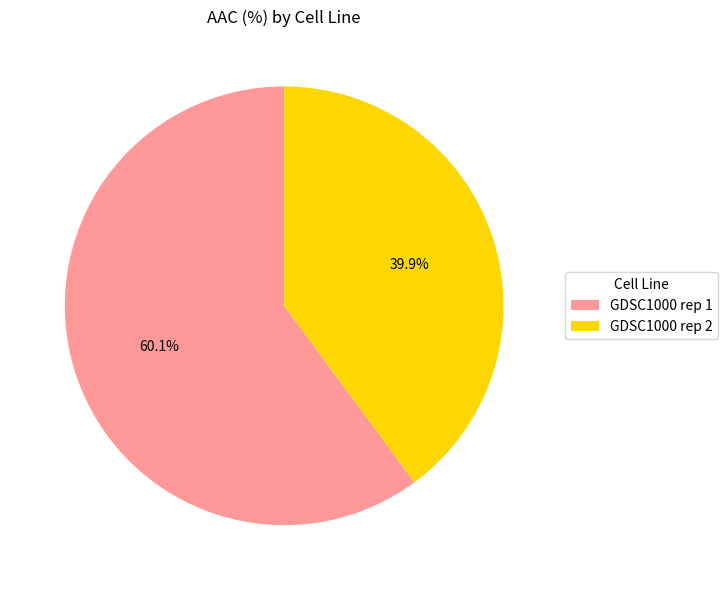

Which has a higher value, GDSC1000 rep 2 or GDSC1000 rep 1?

GDSC1000 rep 1